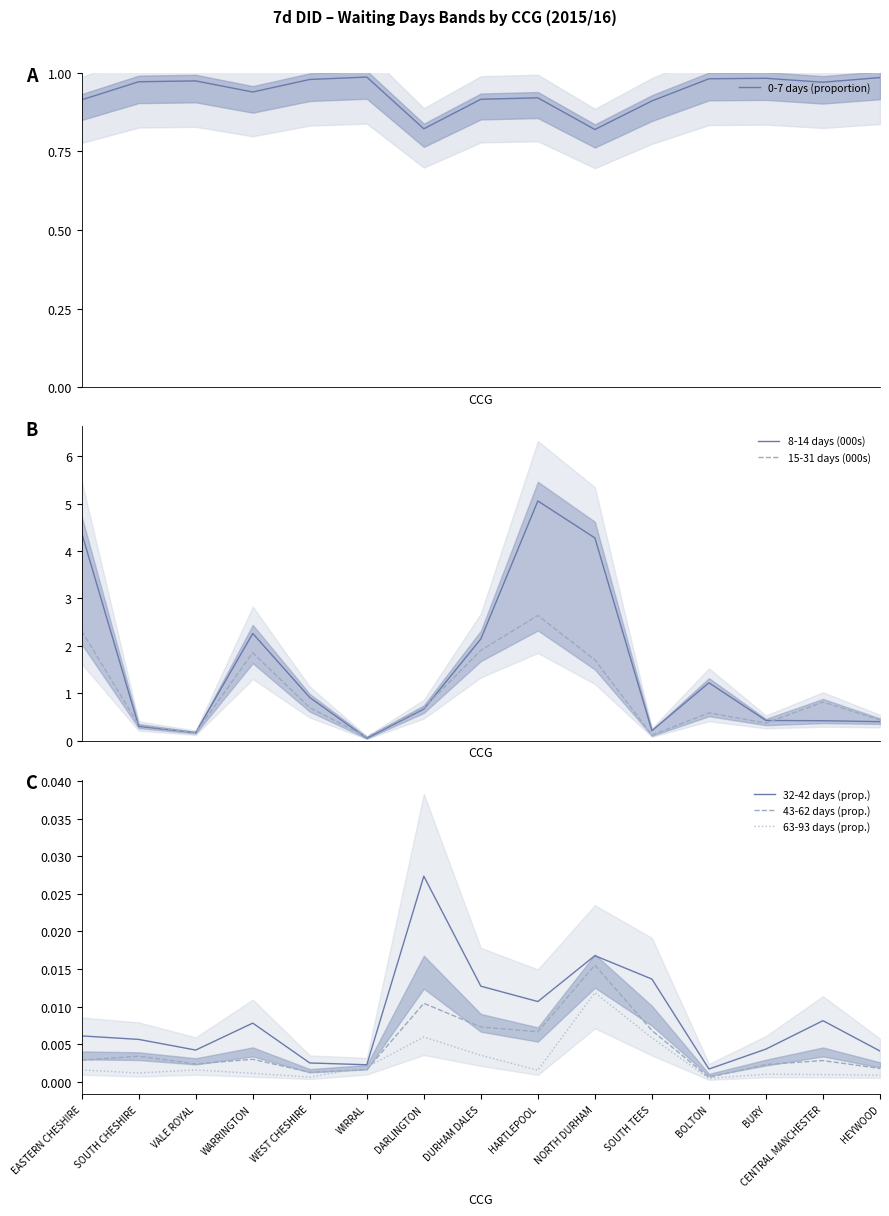

What is the value of the 0-7 days (proportion) point at the 15th from the left?

1.0